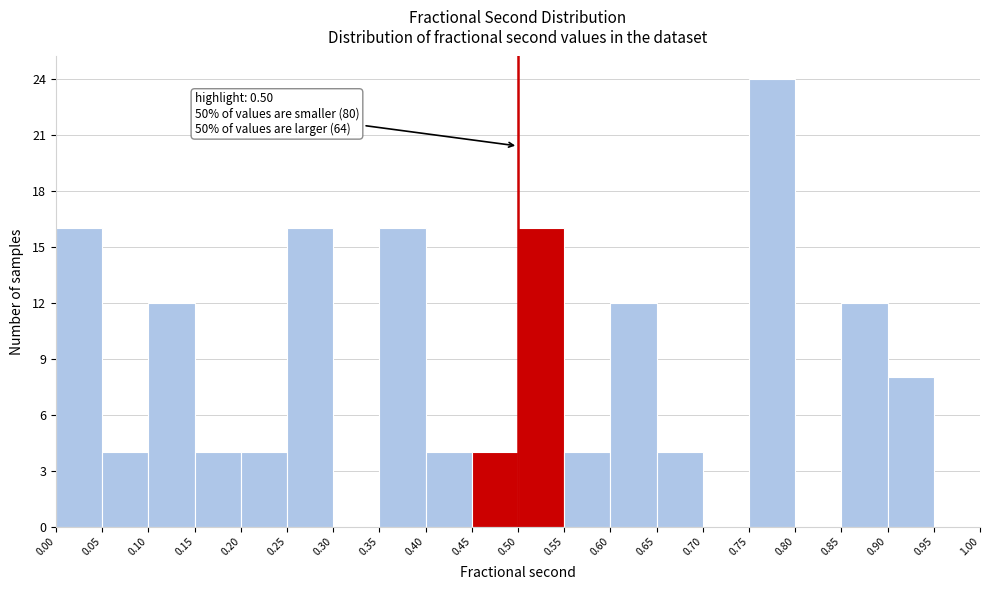

Which range on the x-axis has the tallest bar?

0.75 to 0.80